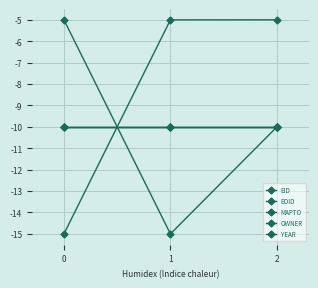

What is the value of the EOID point at the 2nd from the left?

-15.0